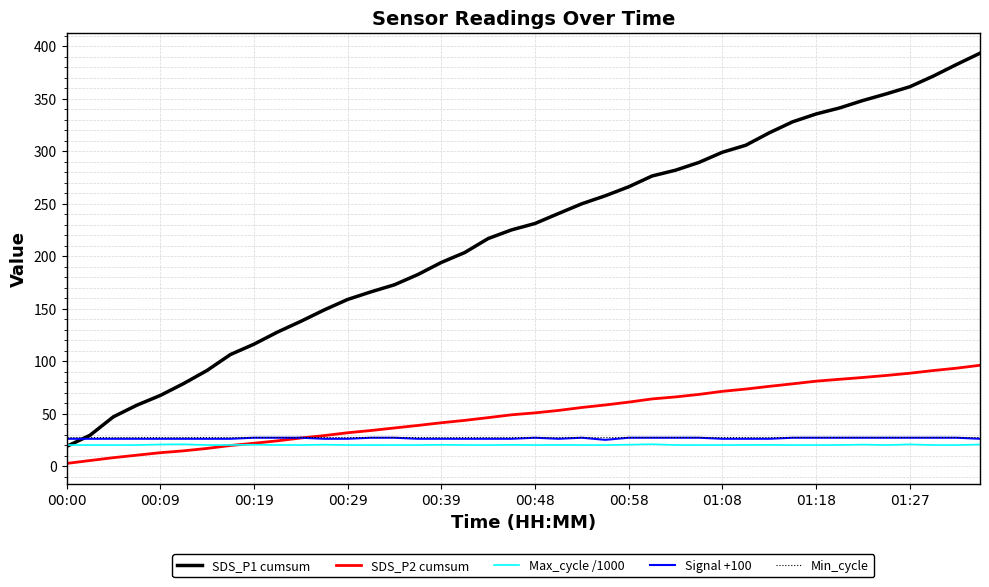

Which series has the widest spread of values?

SDS_P1 cumsum